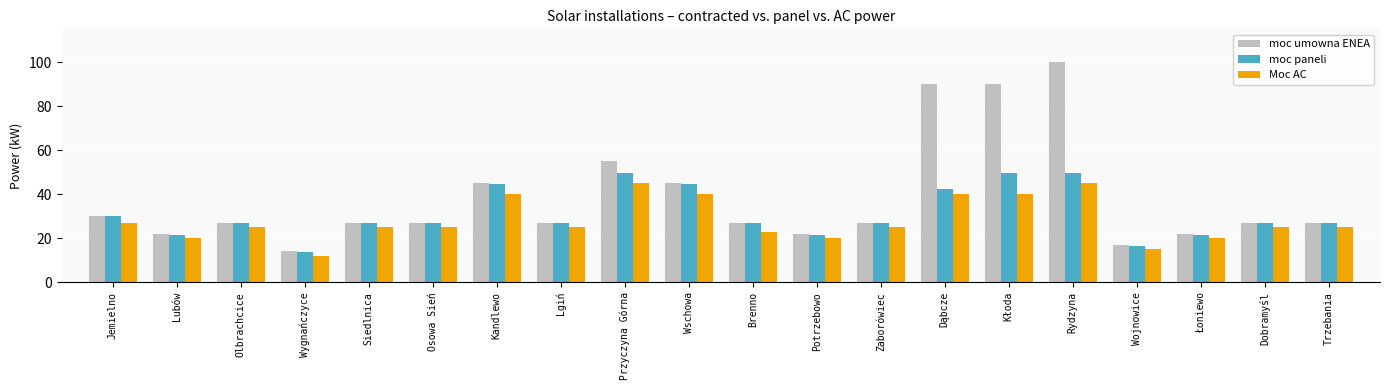

Reading right to left, transcribe all the data shown in this chart.

moc umowna ENEA: 27.0	27.0	22.0	17.0	100.0	90.0	90.0	27.0	22.0	27.0	45.0	55.0	27.0	45.0	27.0	27.0	14.0	27.0	22.0	30.0
moc paneli: 26.7	26.7	21.6	16.6	49.7	49.7	42.3	26.7	21.6	26.7	44.6	49.7	26.7	44.6	26.7	26.7	13.8	26.7	21.6	29.9
Moc AC: 25.0	25.0	20.0	15.0	45.0	40.0	40.0	25.0	20.0	23.0	40.0	45.0	25.0	40.0	25.0	25.0	12.0	25.0	20.0	27.0